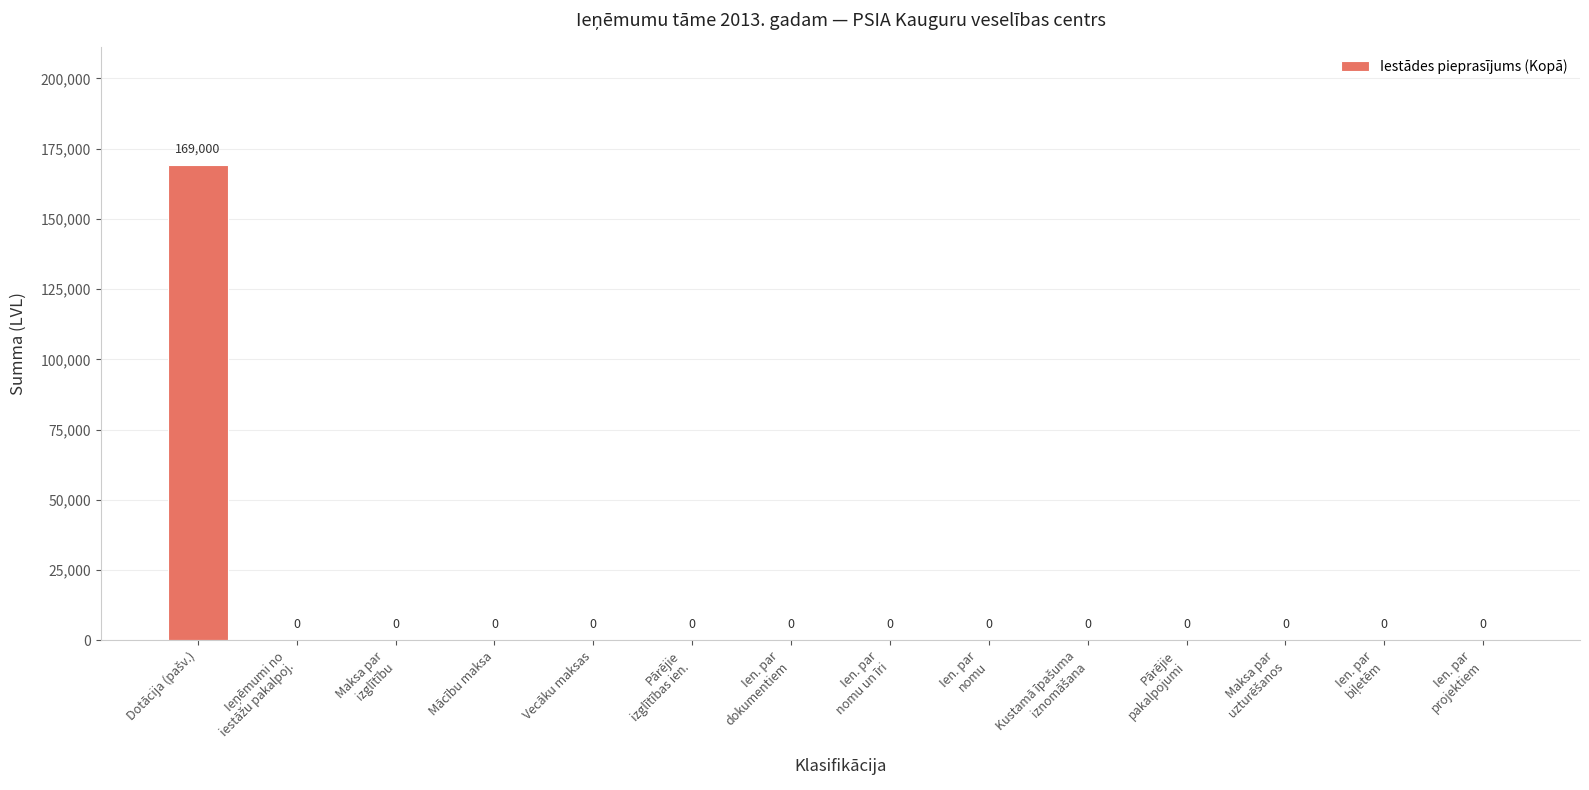

How many positive values are there?

1